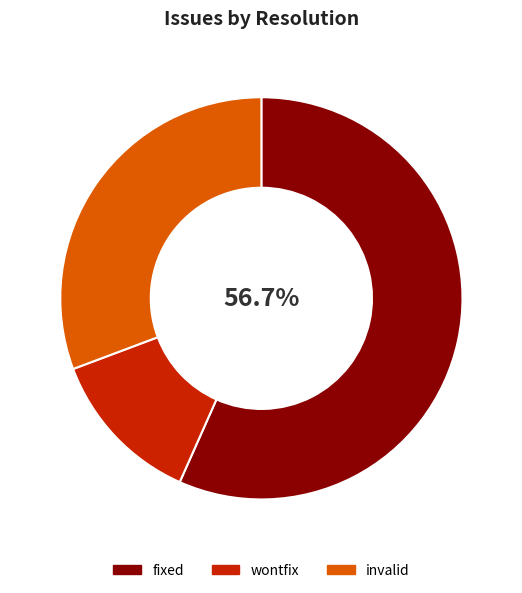

To the nearest percent, what is the difference between the invalid and wontfix slice percentages?

18%